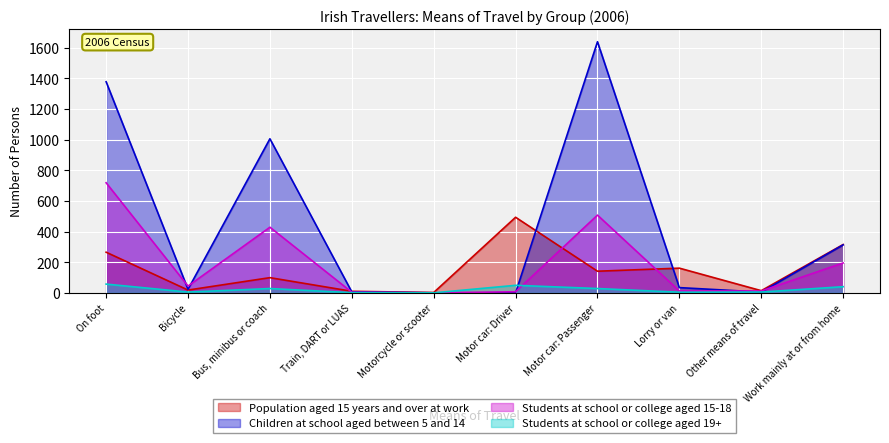

True or false: Students at school or college aged 15-18 has a value of 718 at On foot.

True